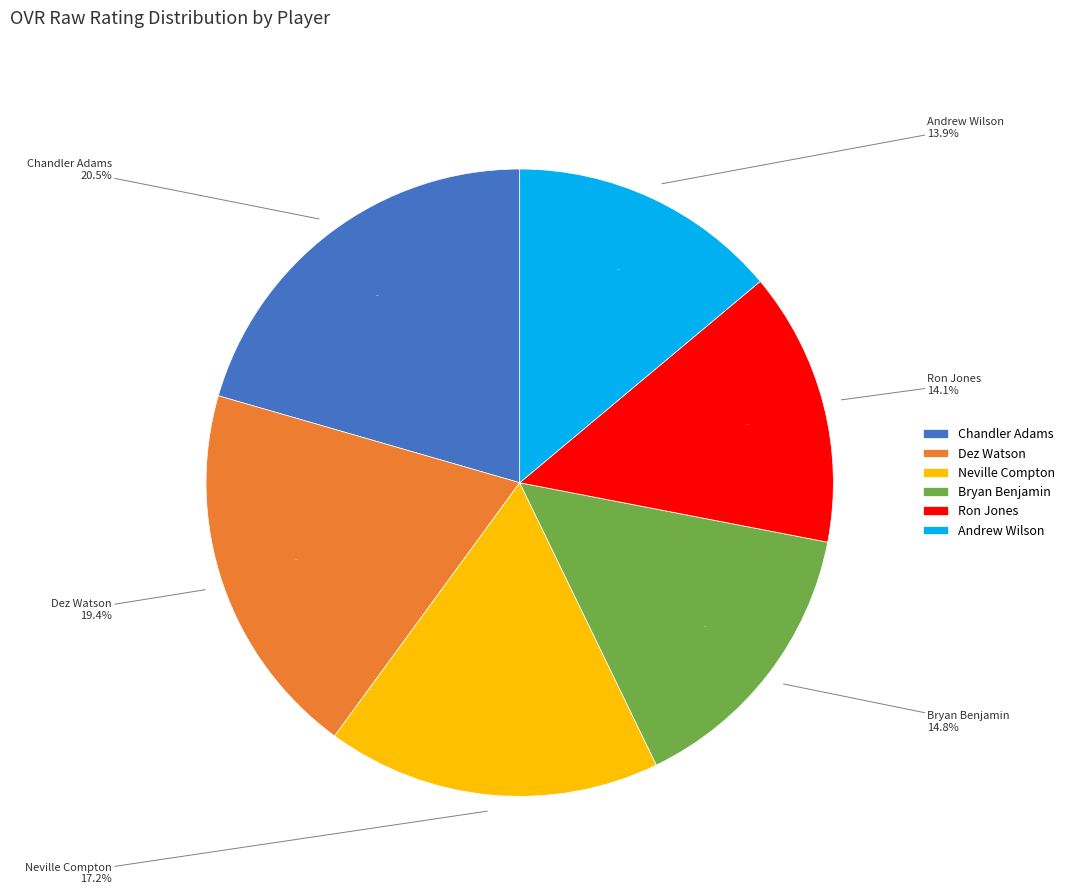

To the nearest percent, what portion does Ron Jones represent?

14%